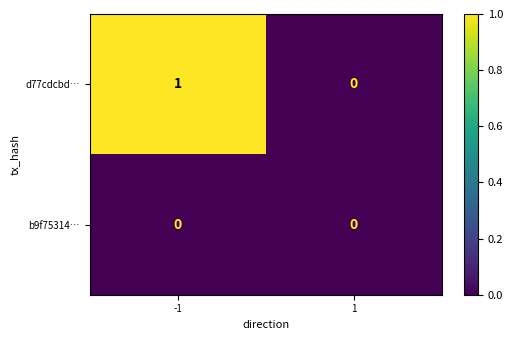

Which series changed the most between -1 and 1?

d77cdcbd…